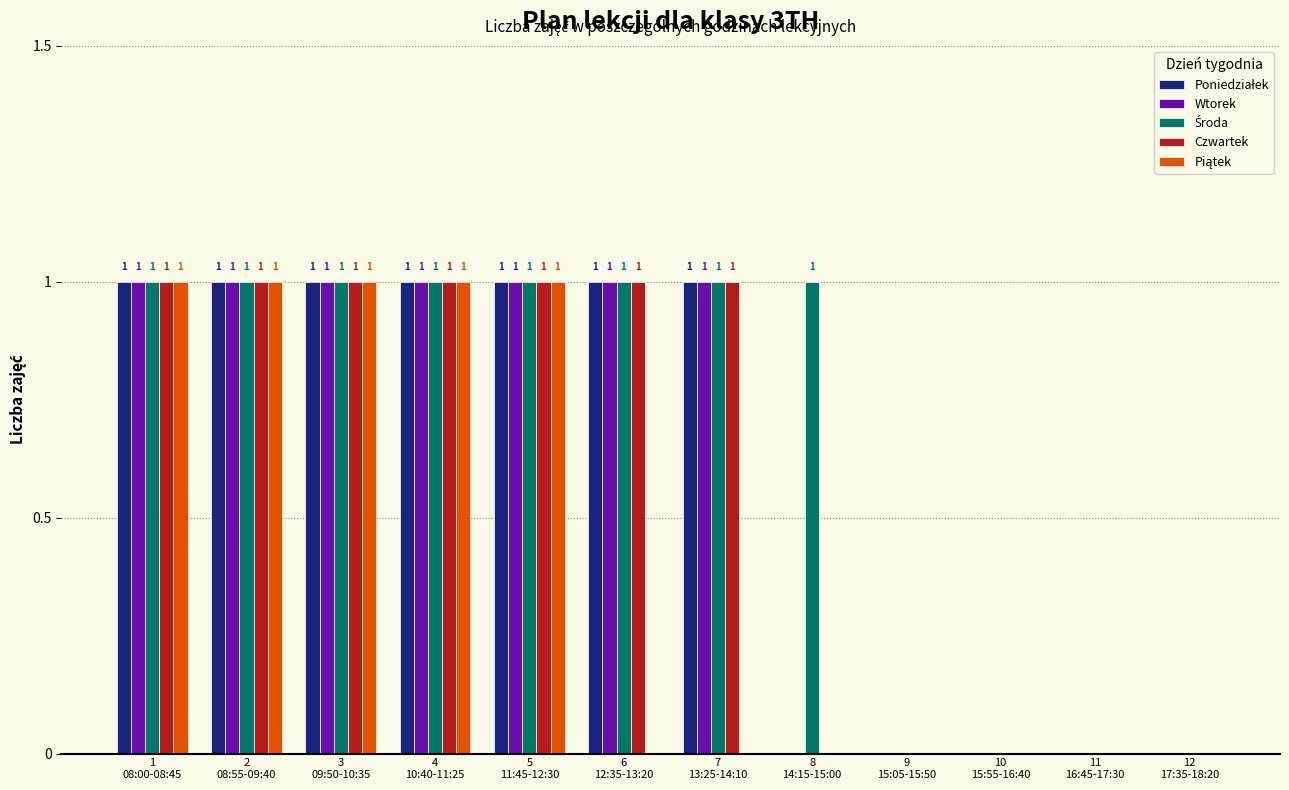

How many Czwartek values are between 0 and 1?

12